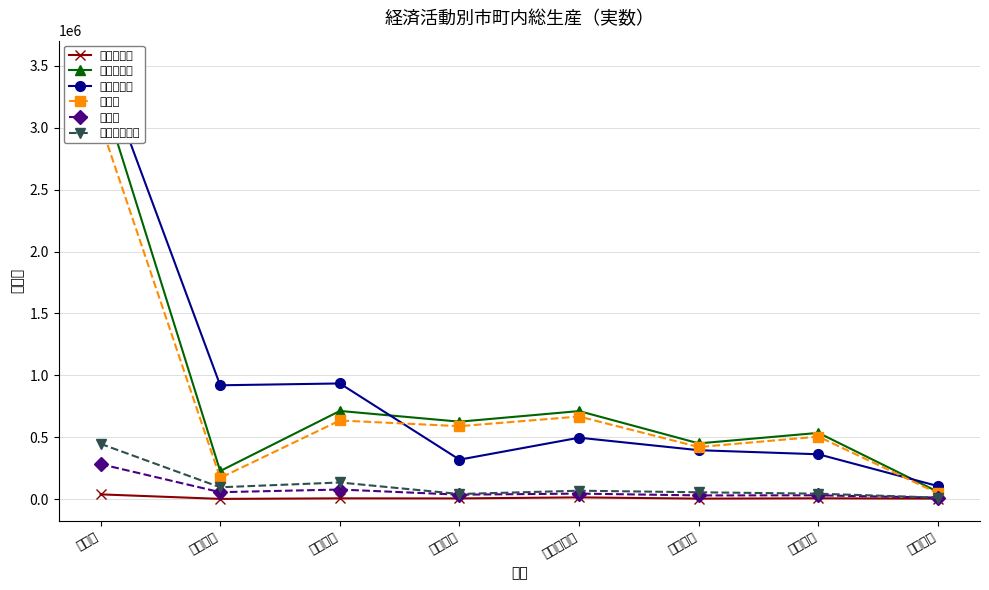

Which series has the largest range (max minus min)?

第三次産業